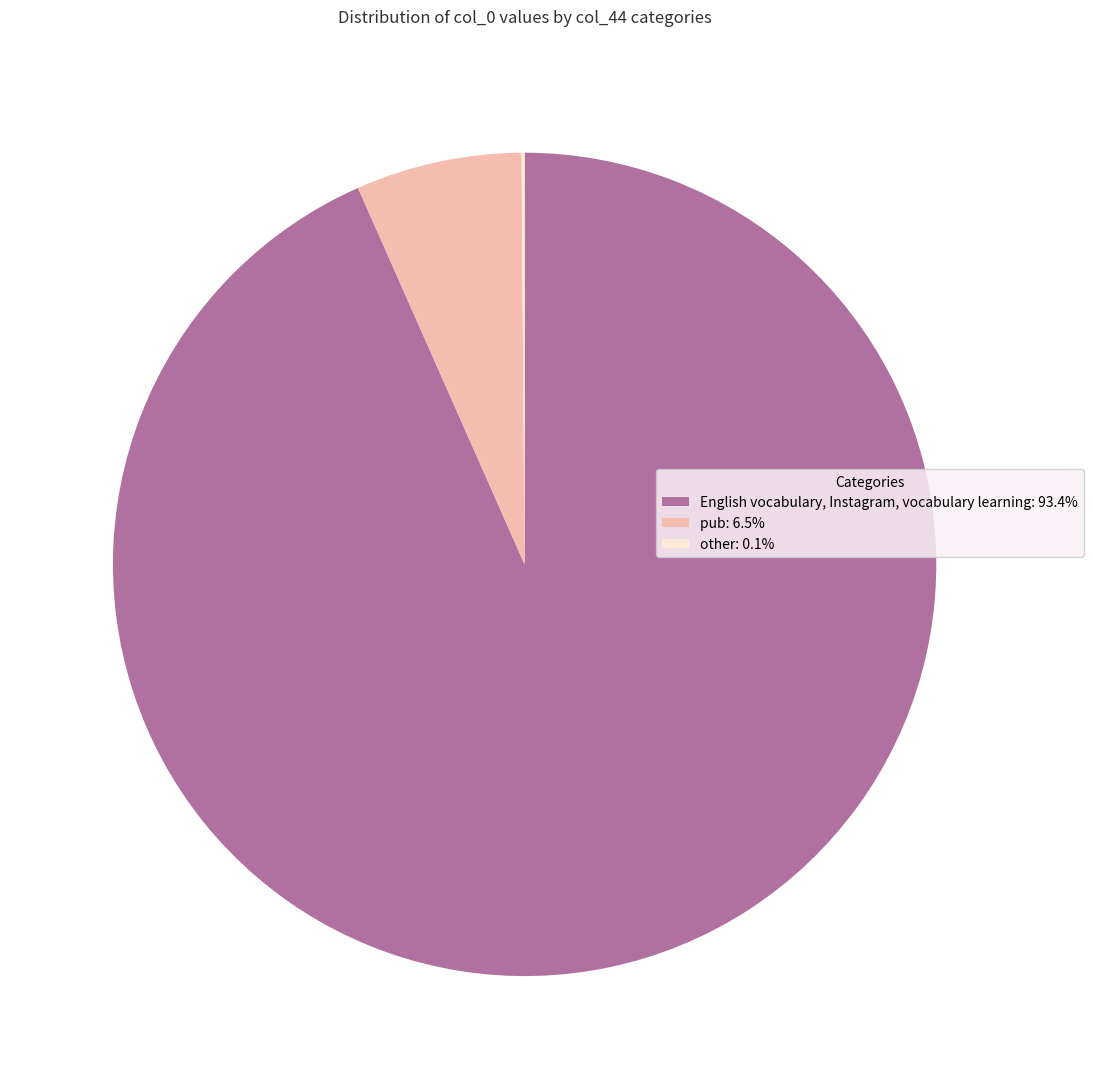

Which has a higher value, pub or English vocabulary, Instagram, vocabulary learning?

English vocabulary, Instagram, vocabulary learning